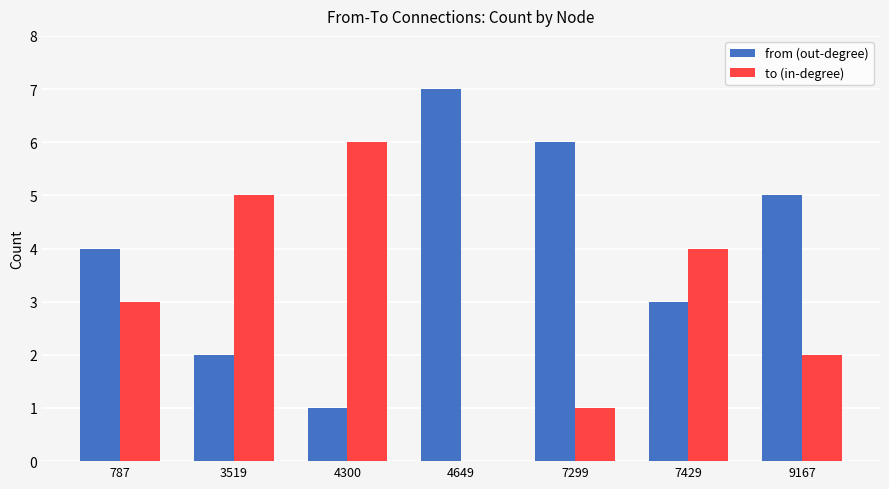

At which label does to (in-degree) reach its peak?

4300